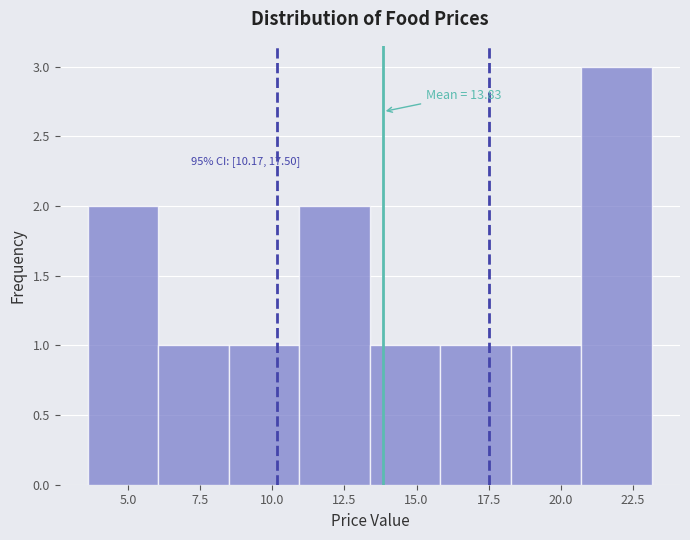

Which range on the x-axis has the tallest bar?

20.5 to 23.0